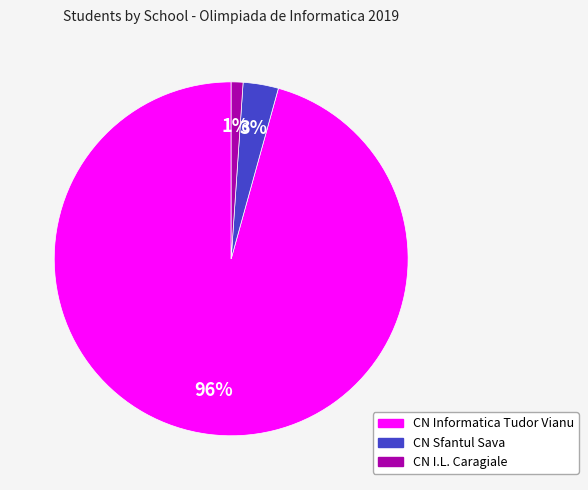

Does any single category account for the majority?

Yes